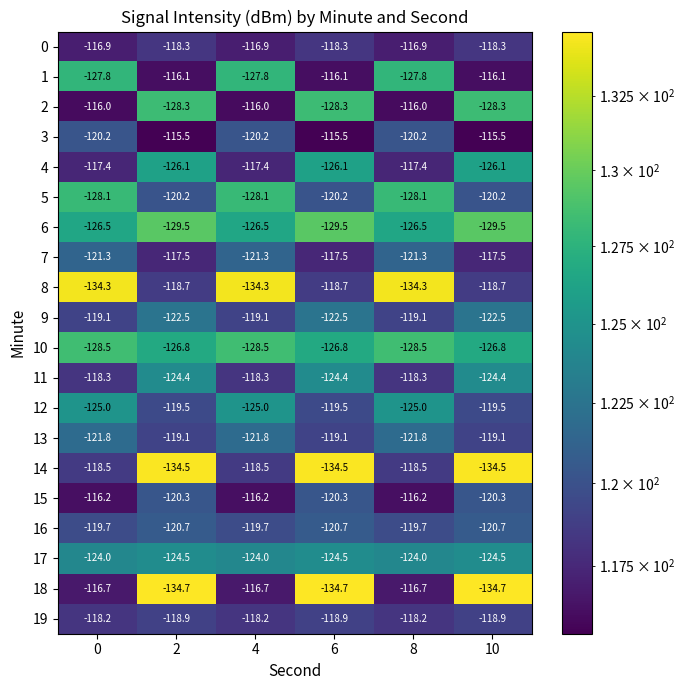

What is the total value across all series at 8?

-2434.5